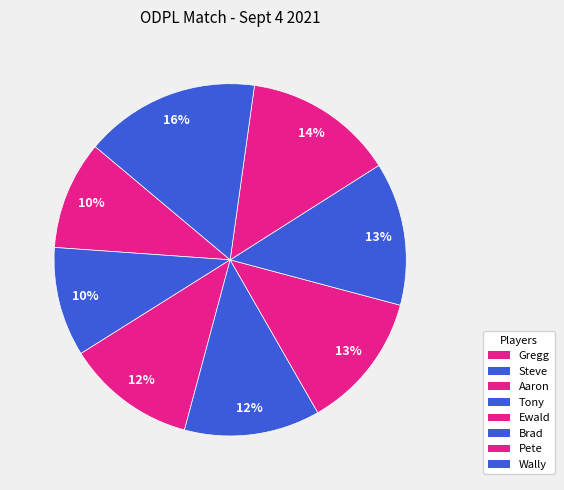

What percentage is the Ewald slice, to the nearest percent?

13%